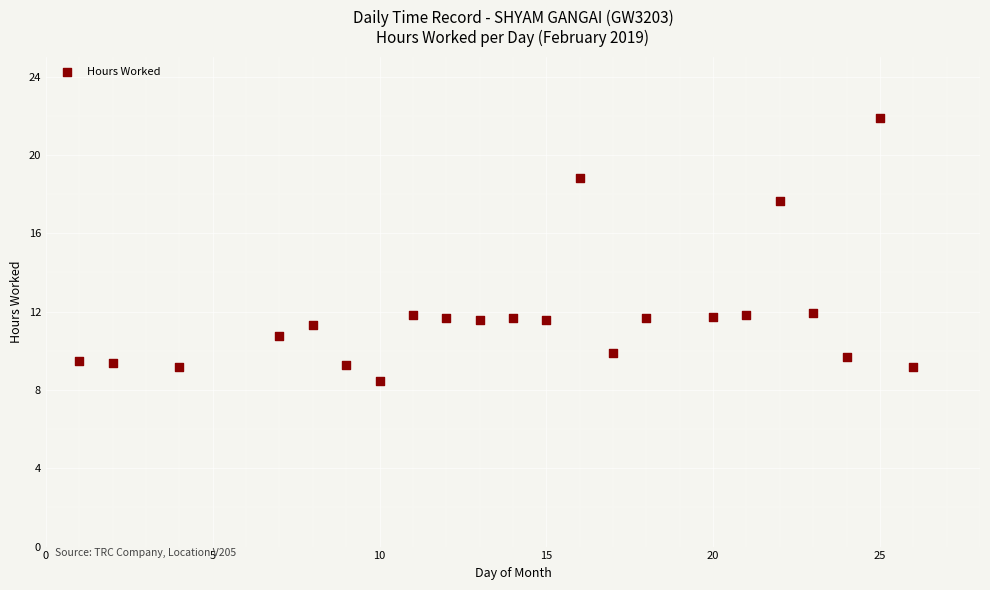

What is the range of X values (max minus min)?

25.0